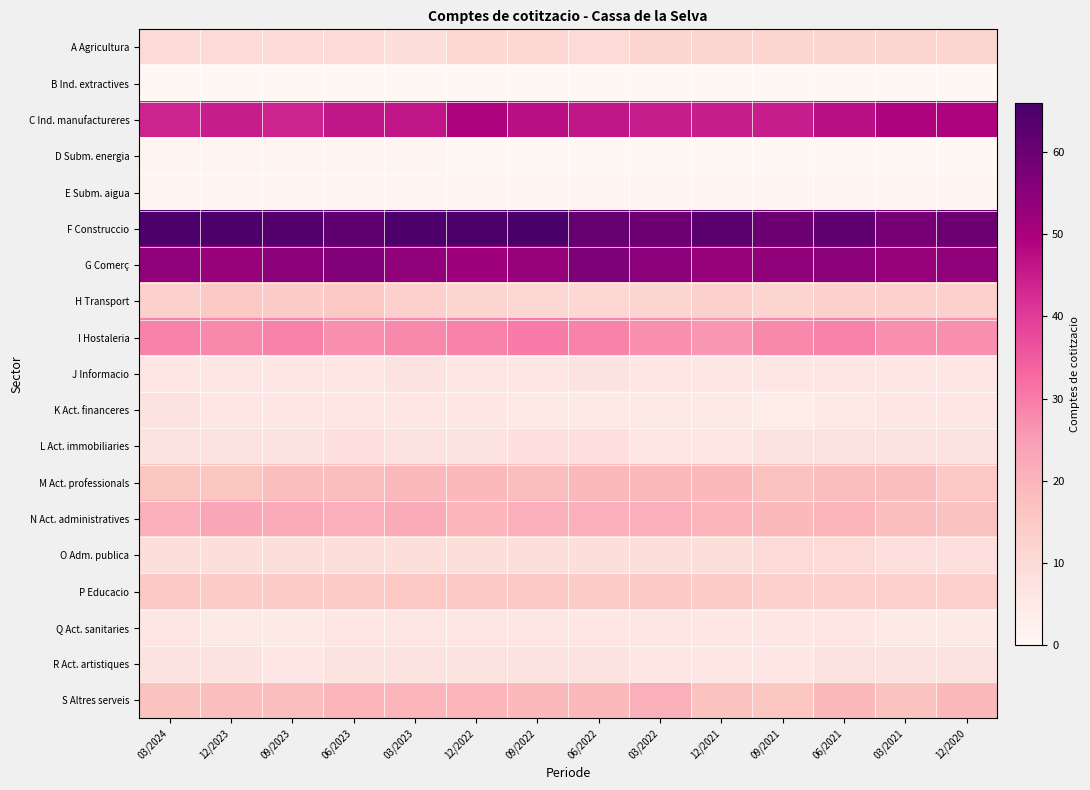

What is the total value across all series at 03/2022?

326